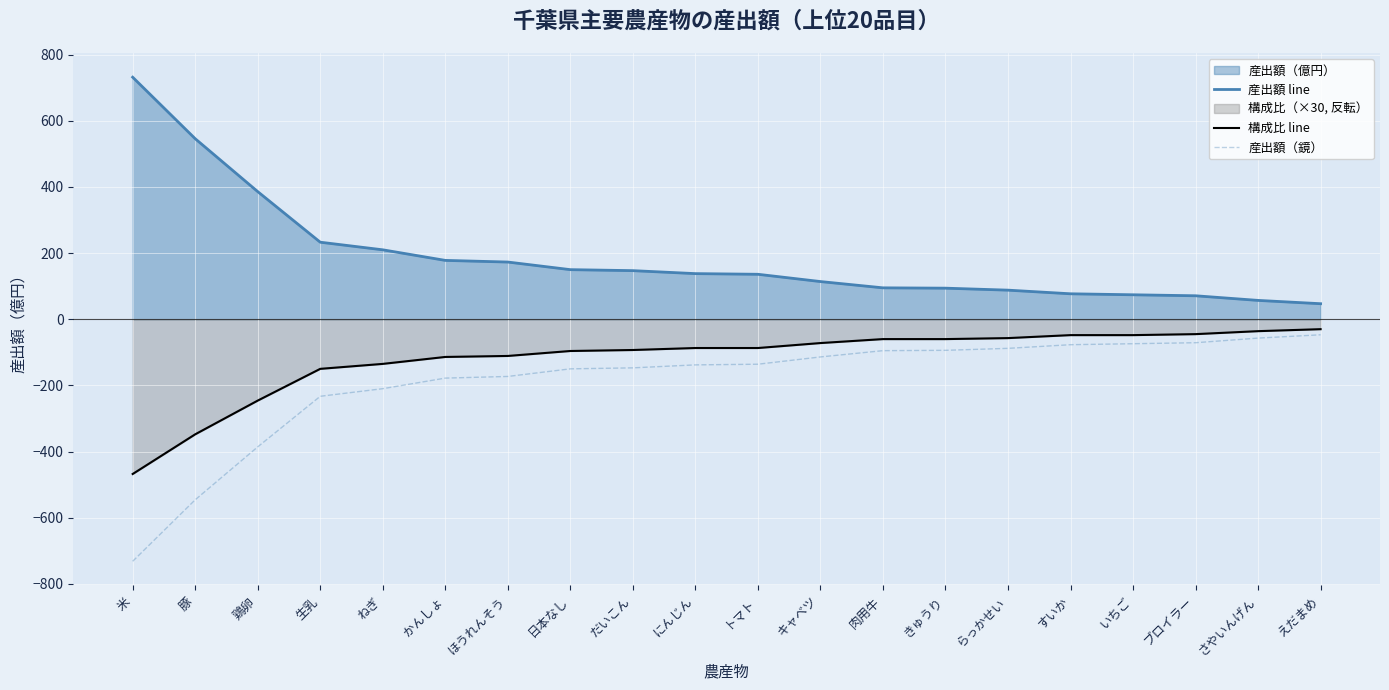

Reading left to right, list all the values displayed in this chart.

産出額 line: 732.0	546.0	386.0	233.0	210.0	178.0	173.0	150.0	147.0	138.0	136.0	114.0	95.0	94.0	88.0	77.0	74.0	71.0	57.0	47.0
構成比 line: -468.0	-348.0	-246.0	-150.0	-135.0	-114.0	-111.0	-96.0	-93.0	-87.0	-87.0	-72.0	-60.0	-60.0	-57.0	-48.0	-48.0	-45.0	-36.0	-30.0
産出額（鏡）: -732.0	-546.0	-386.0	-233.0	-210.0	-178.0	-173.0	-150.0	-147.0	-138.0	-136.0	-114.0	-95.0	-94.0	-88.0	-77.0	-74.0	-71.0	-57.0	-47.0